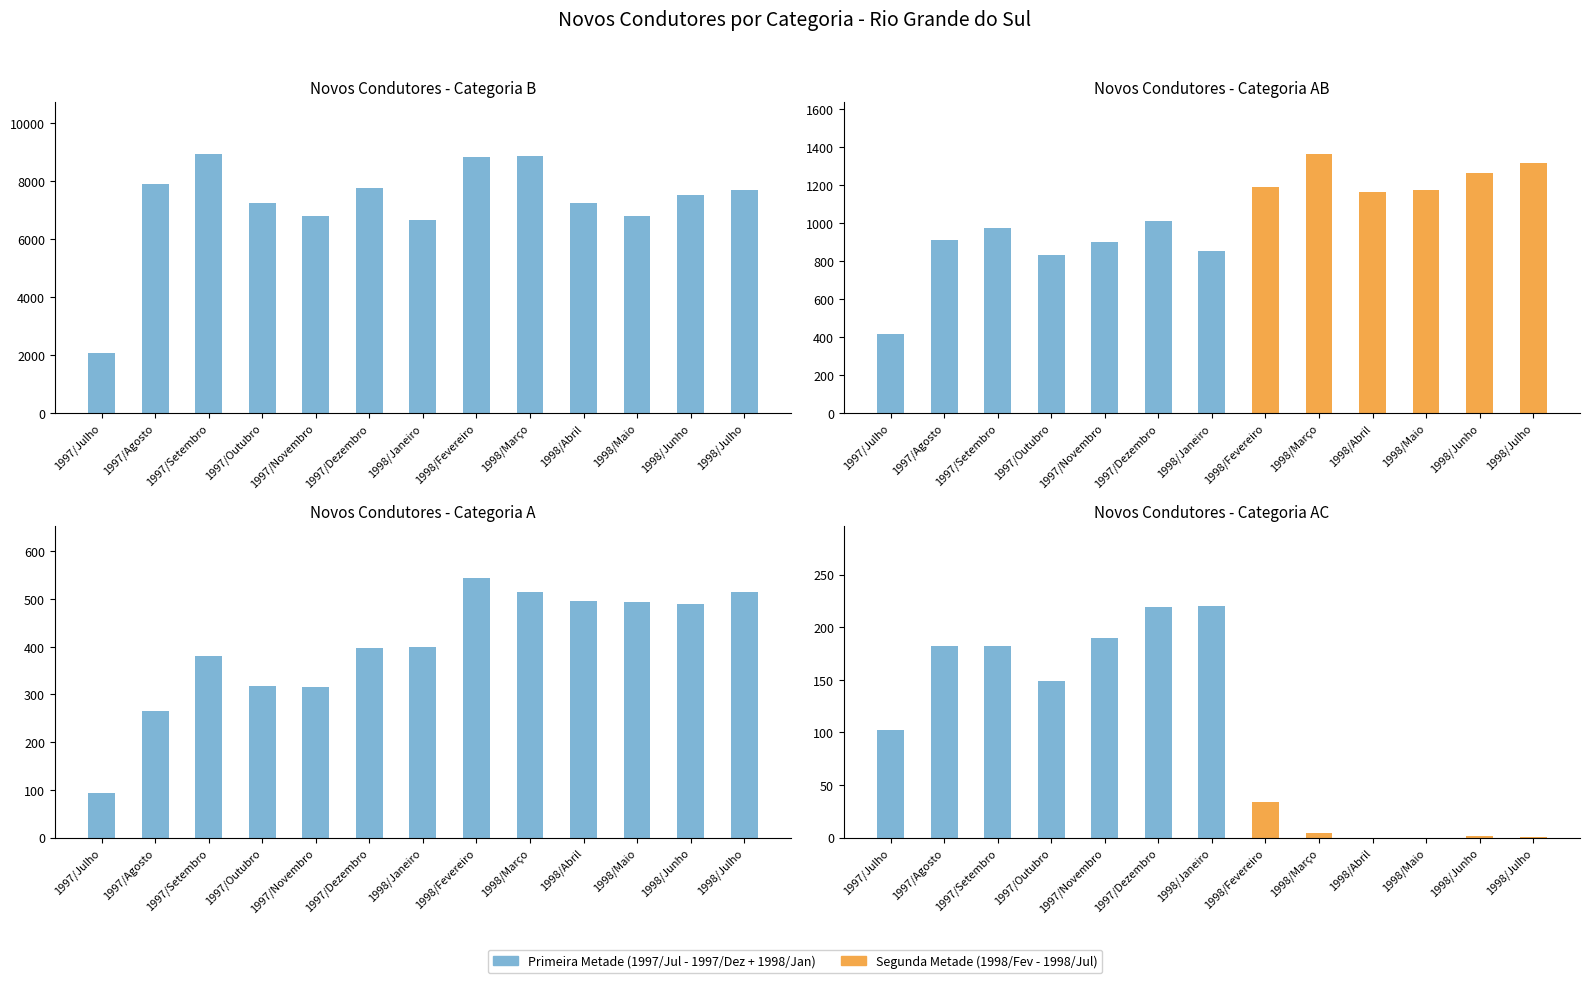

What is the approximate value of Categoria B at 1997/Dezembro, to the nearest 50?

7750